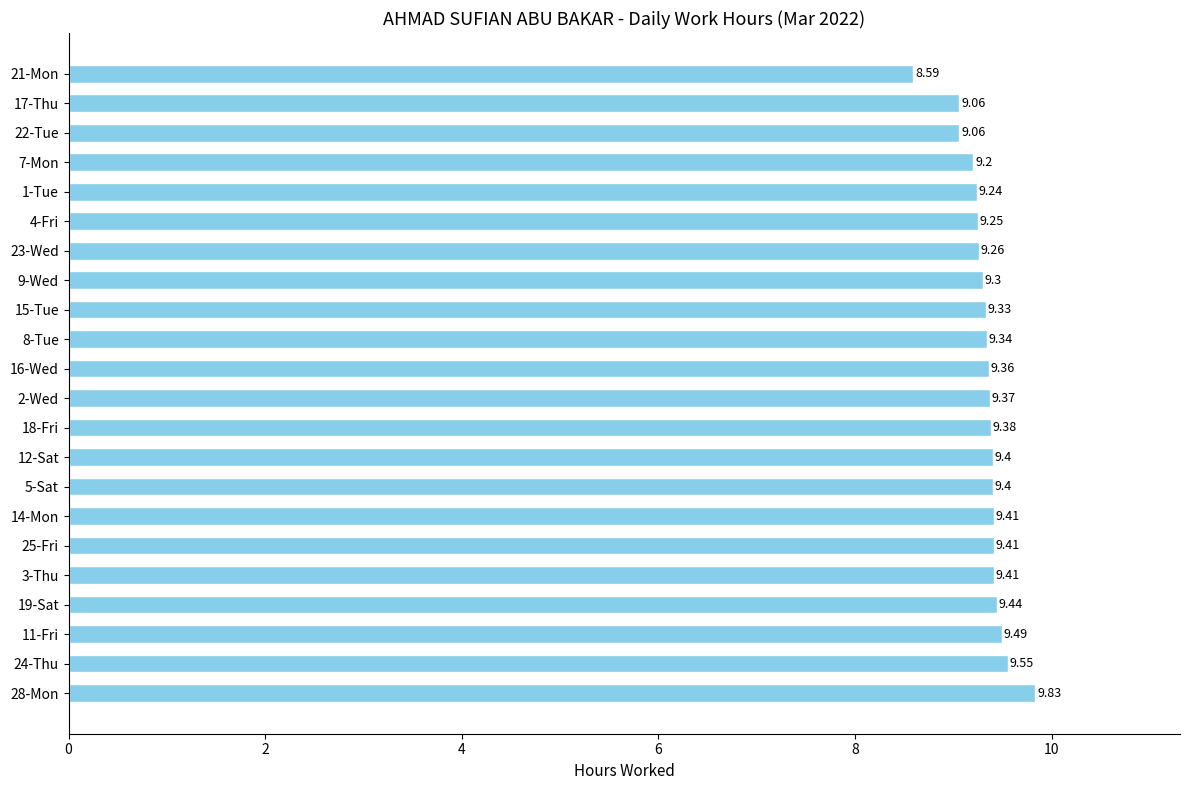

What is the sum of the values at 9-Wed and 11-Fri?

18.8